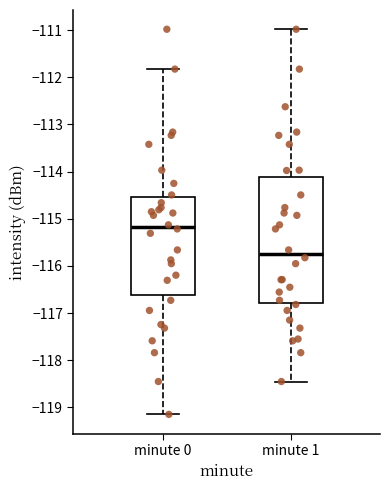

Which box's median line is the highest?

minute 0